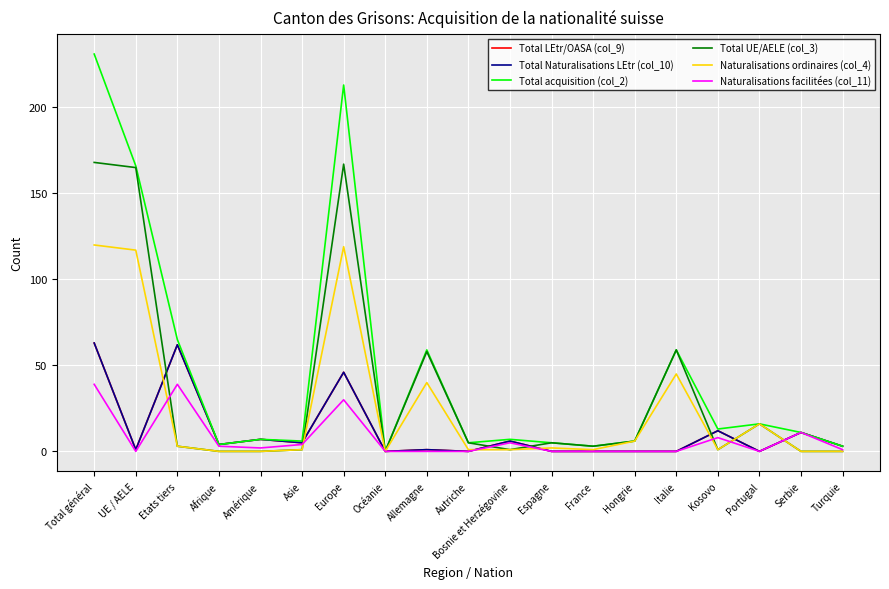

Does the chart display data point markers on the line(s)?

No